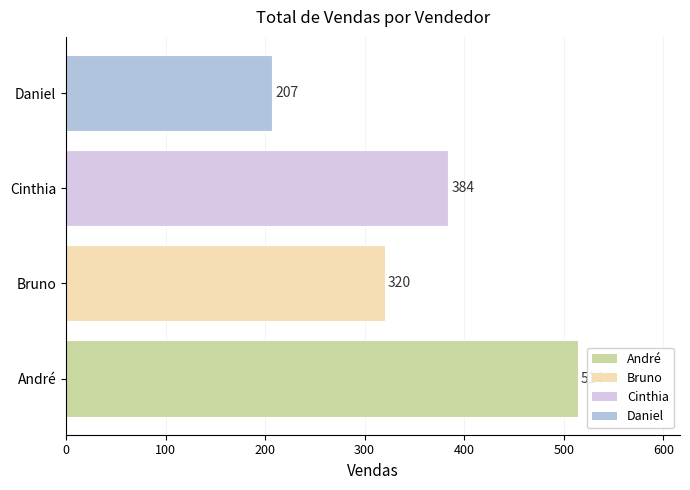

Reading bottom to top, extract all data points from this chart.

514	320	384	207